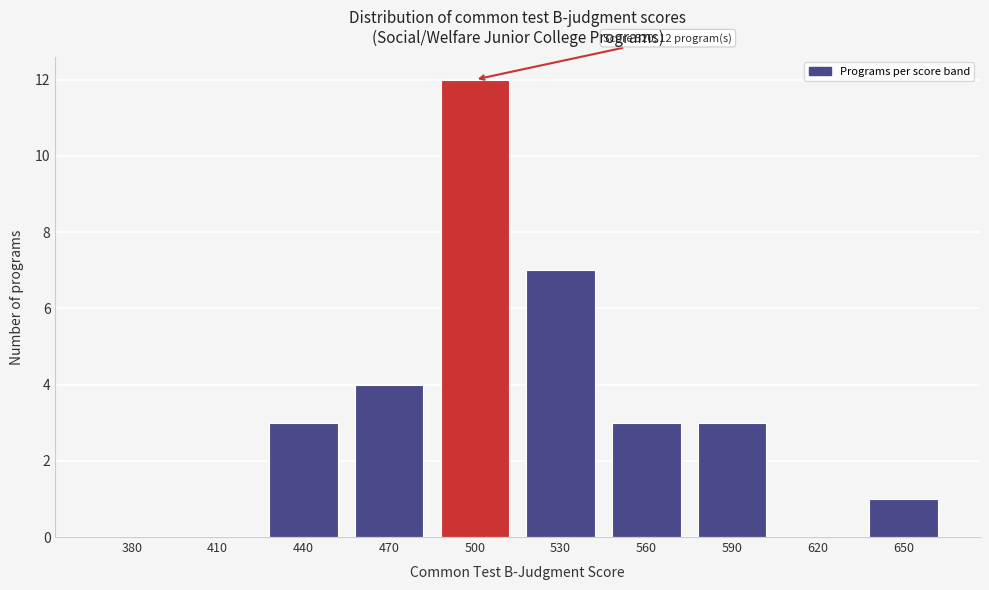

Reading left to right, what are all the values shown in this chart?

380=0	410=0	440=3	470=4	500=12	530=7	560=3	590=3	620=0	650=1